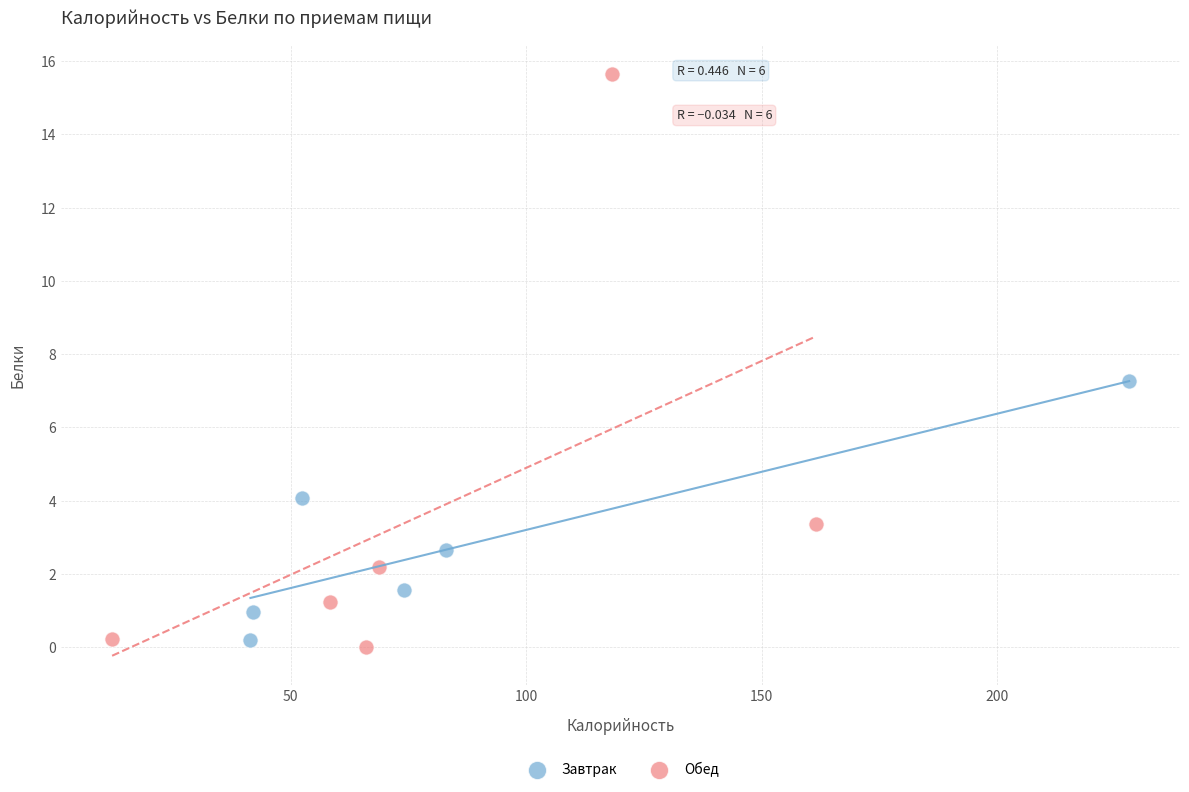

Which series has the widest spread of Y values?

Обед